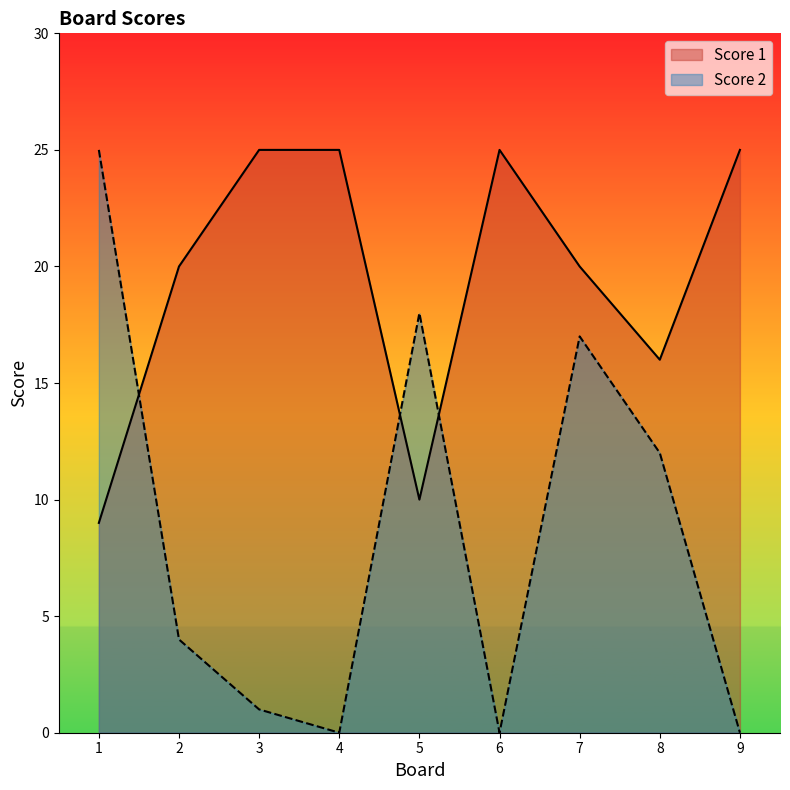

How many lines are shown in the chart?

2